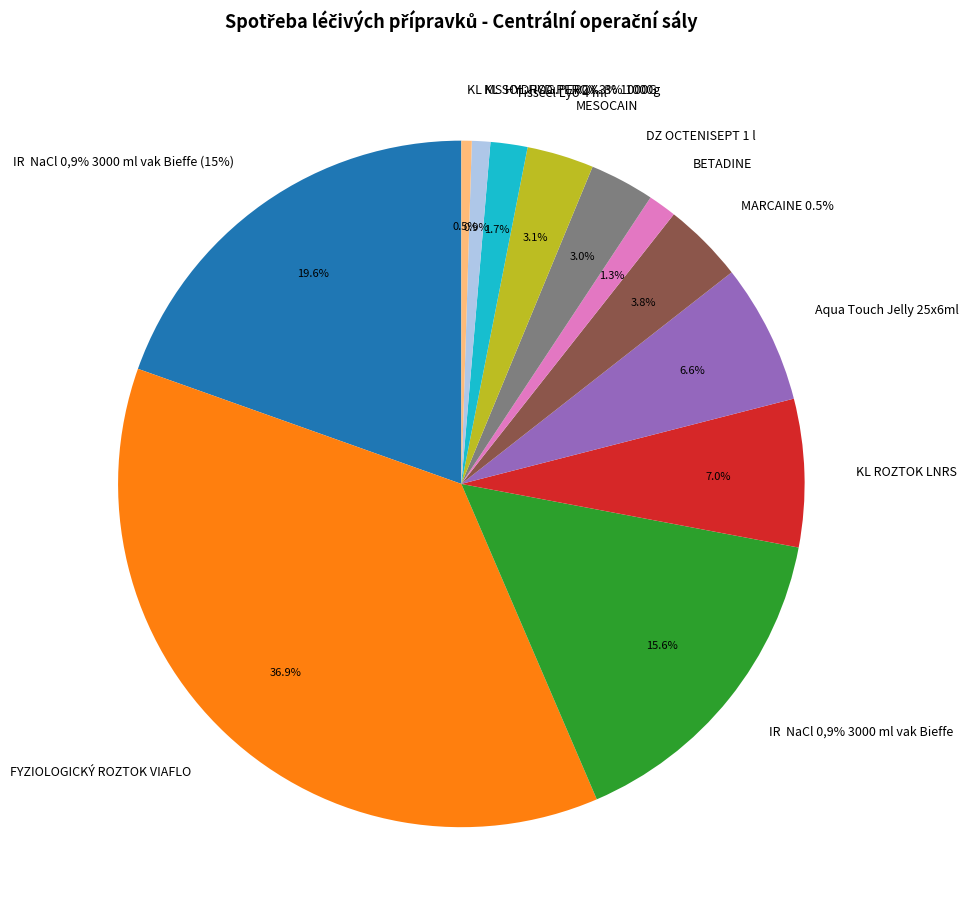

Does DZ OCTENISEPT 1 l account for over 50% of the chart?

No